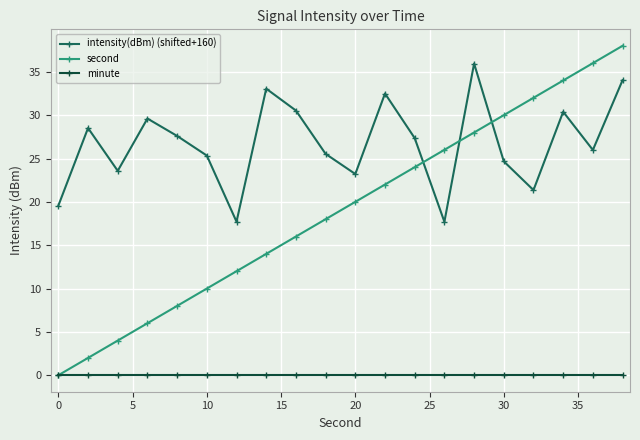

Which series has the widest spread of values?

second